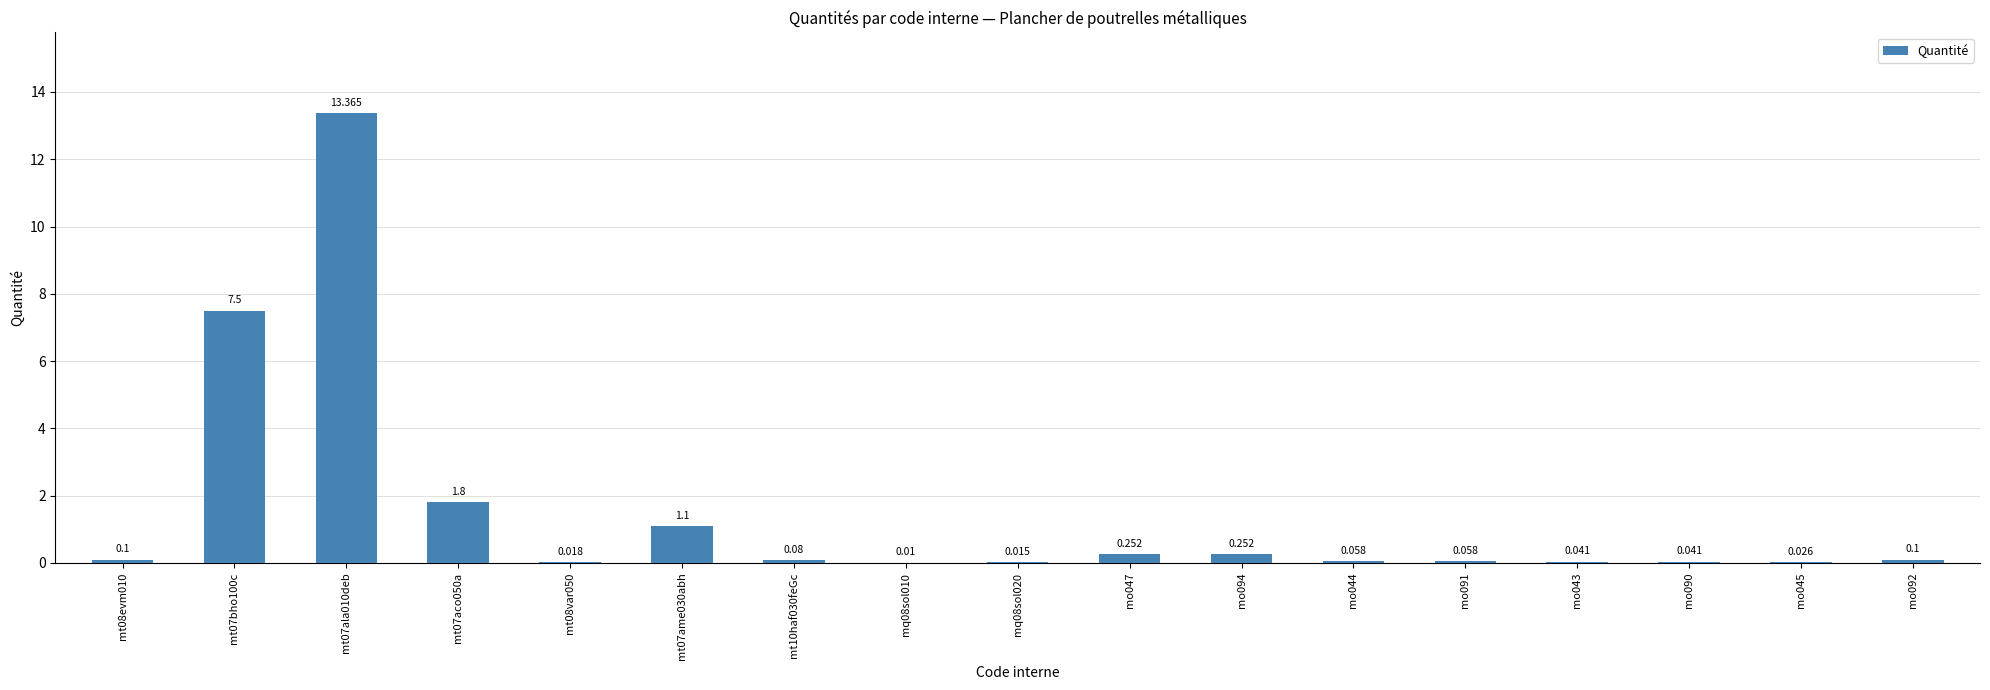

Rank the categories by value from highest to lowest.

mt07ala010deb, mt07bho100c, mt07aco050a, mt07ame030abh, mo047, mo094, mt08evm010, mo092, mt10haf030feGc, mo044, mo091, mo043, mo090, mo045, mt08var050, mq08sol020, mq08sol010